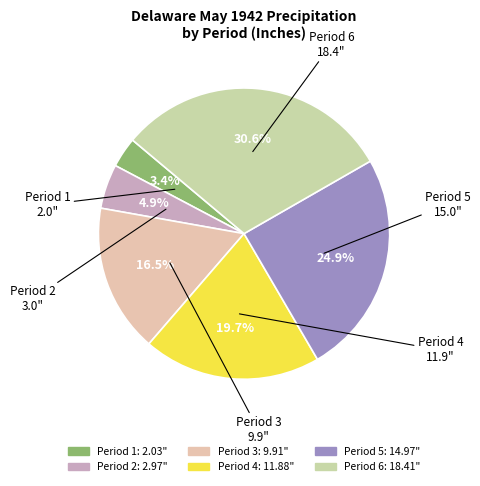

Which category has the biggest portion of the pie?

6